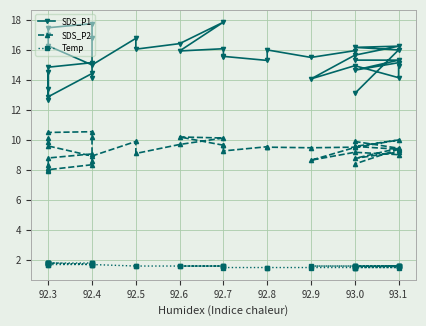

What is the value of the SDS_P1 point at the 24th from the left?

15.3